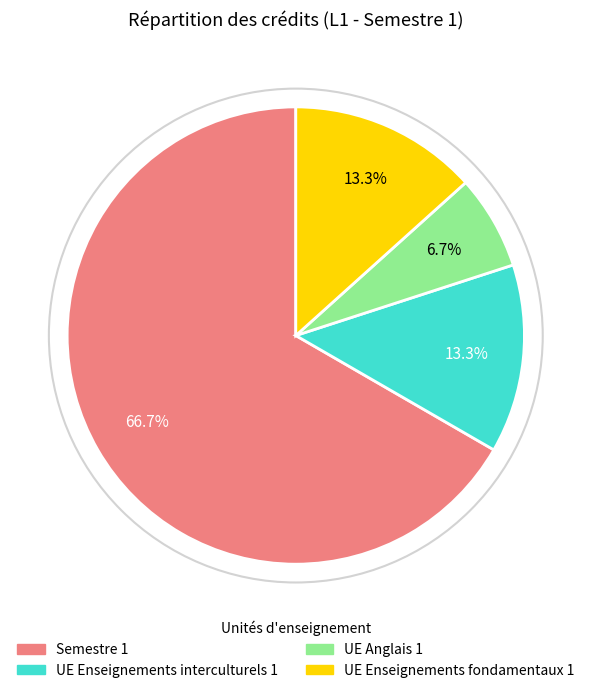

Does any single category account for the majority?

Yes